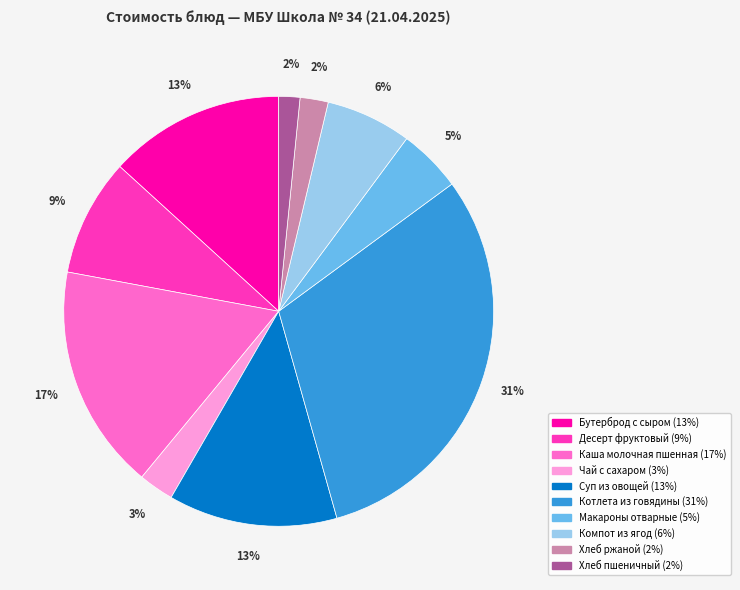

How many segments does this pie chart have?

10